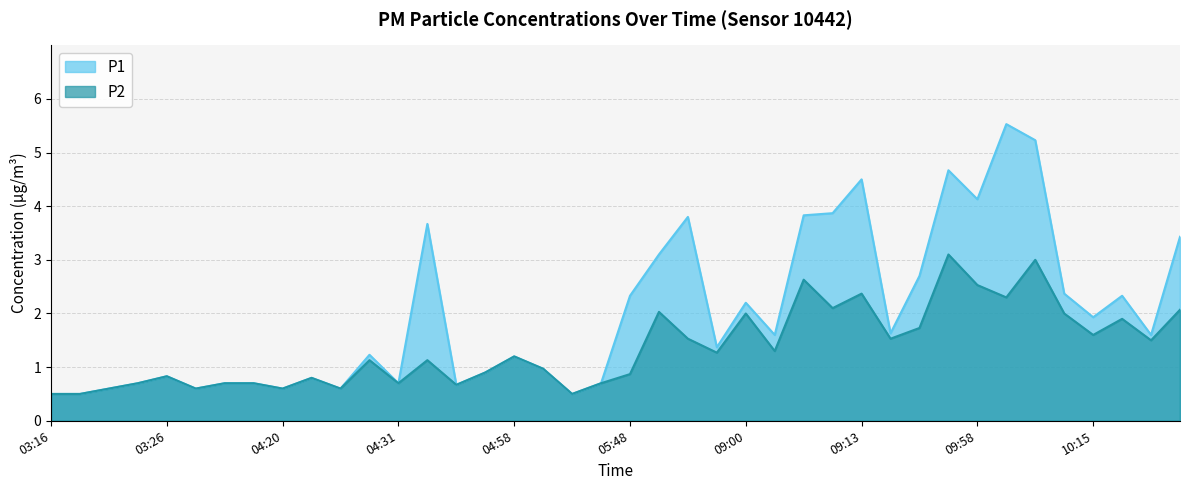

True or false: P2 and P1 cross at least once.

False